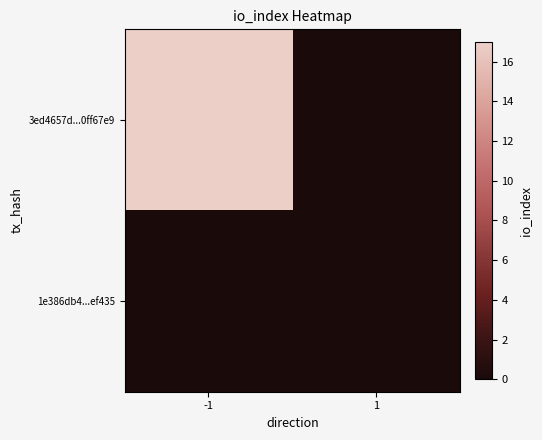

Reading left to right, transcribe all the data shown in this chart.

3ed4657d...0ff67e9: -1=17	1=0
1e386db4...ef435: -1=0	1=0